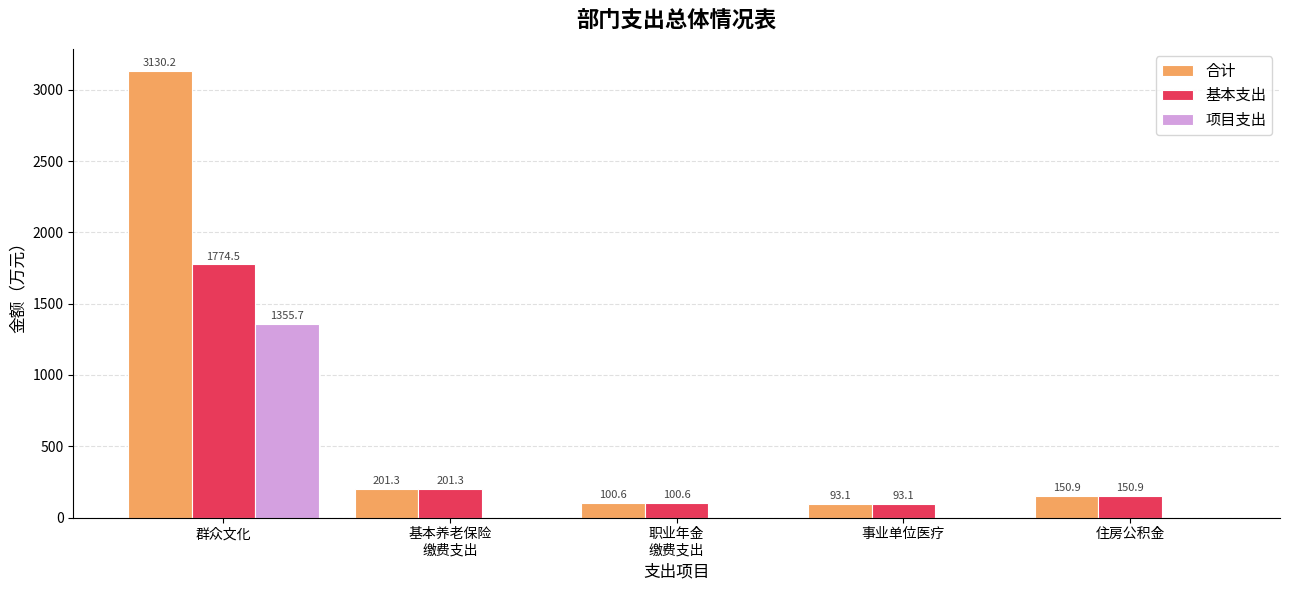

What is the difference between the 合计 values at 基本养老保险
缴费支出 and 职业年金
缴费支出?

100.6